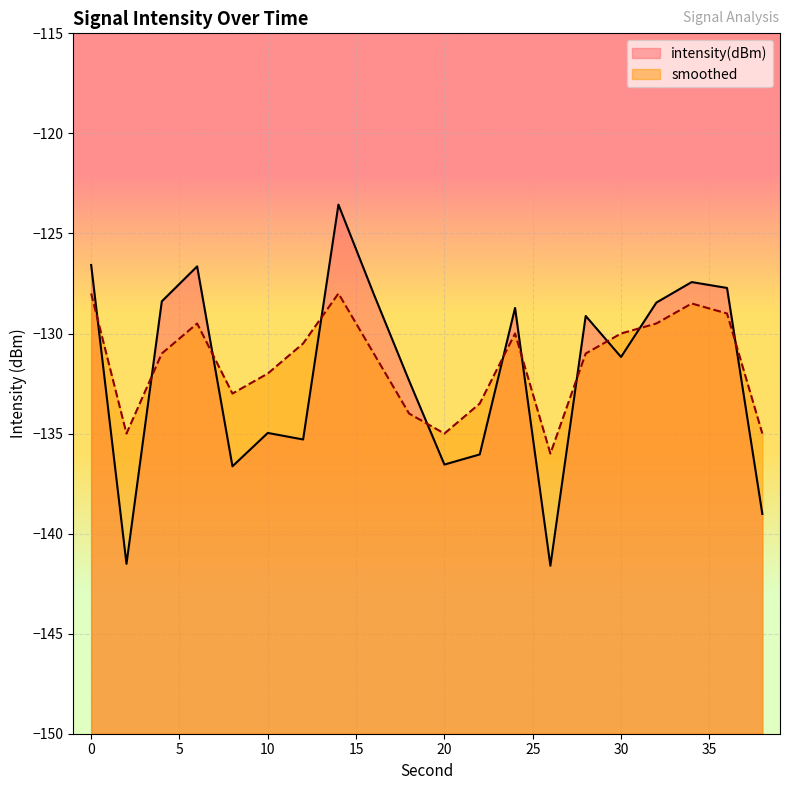

At 28, list the series in order from smallest to largest.

smoothed, intensity(dBm)